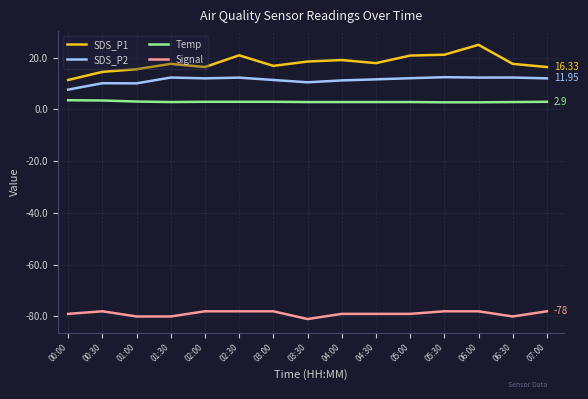

True or false: Temp and Signal cross at least once.

False